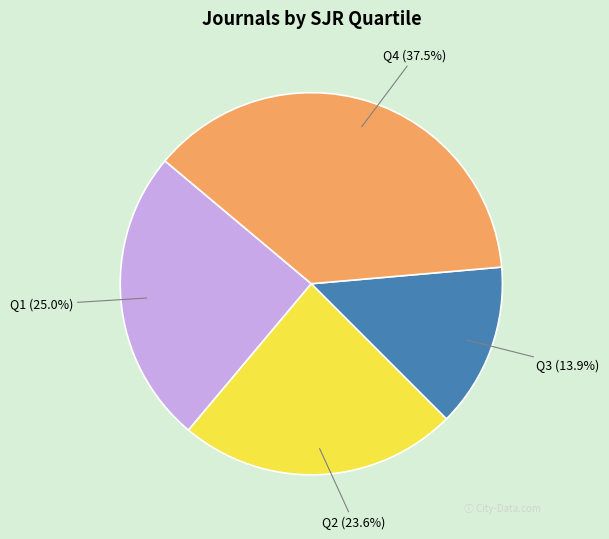

Is there a majority slice in this chart?

No